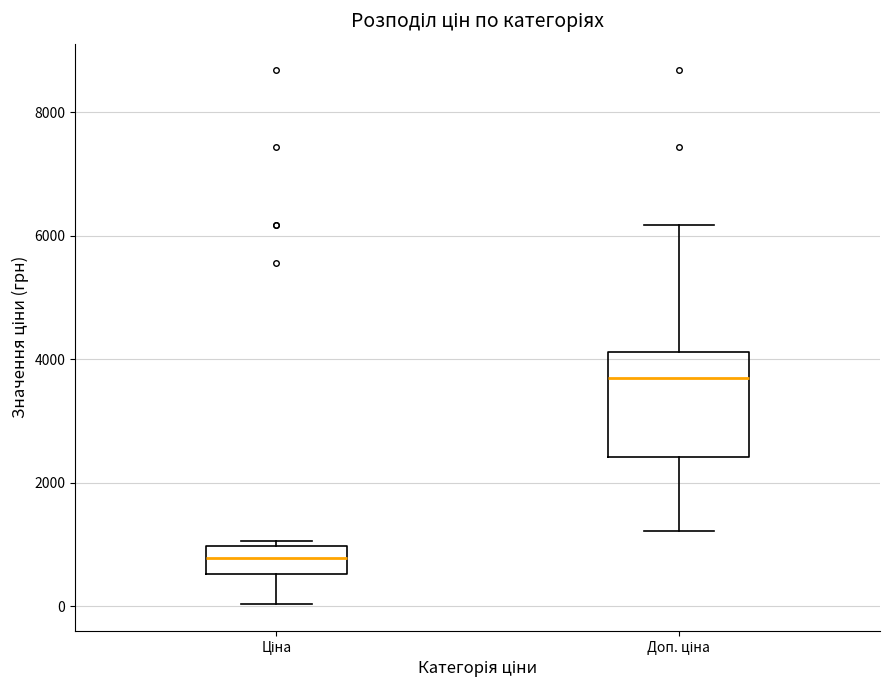

Comparing the boxes themselves (not the whiskers), which one is the tallest?

Доп. ціна